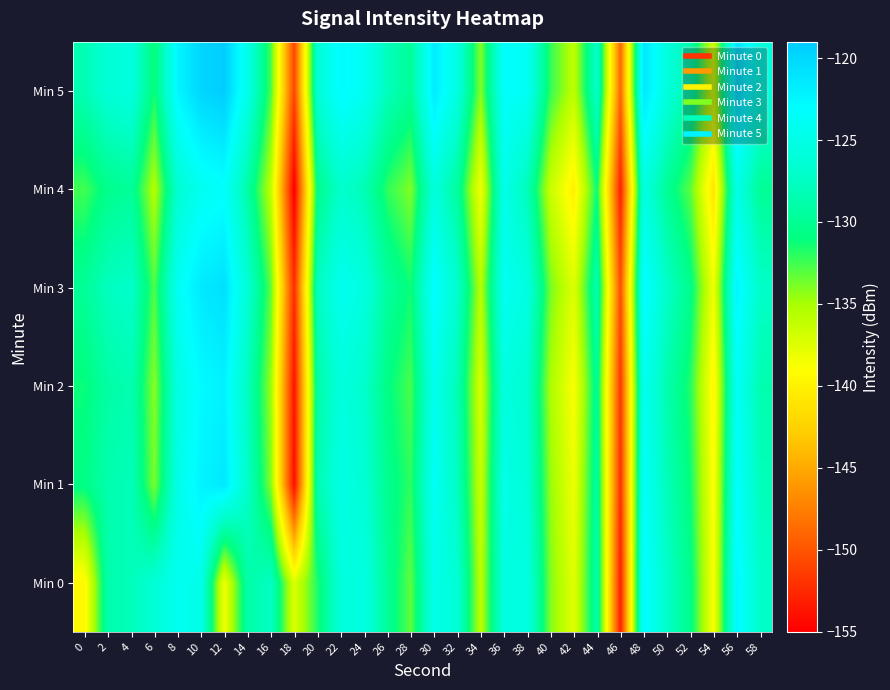

What is the difference between the highest and lowest values at 38?

4.2